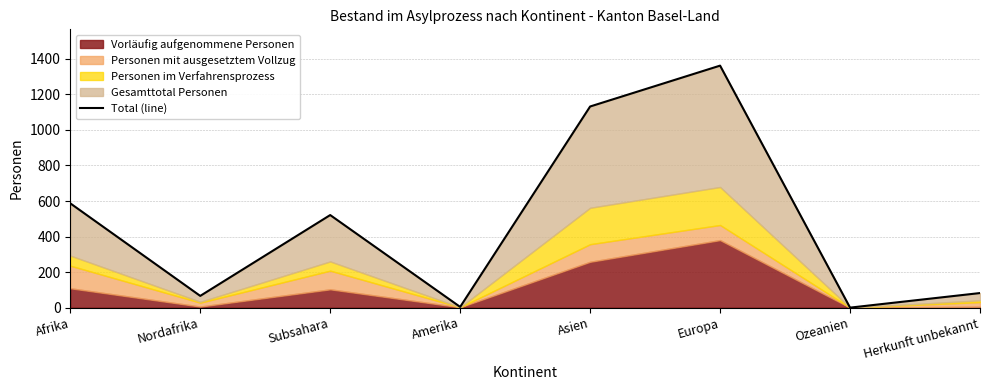

What is the maximum value shown in the chart?

1362